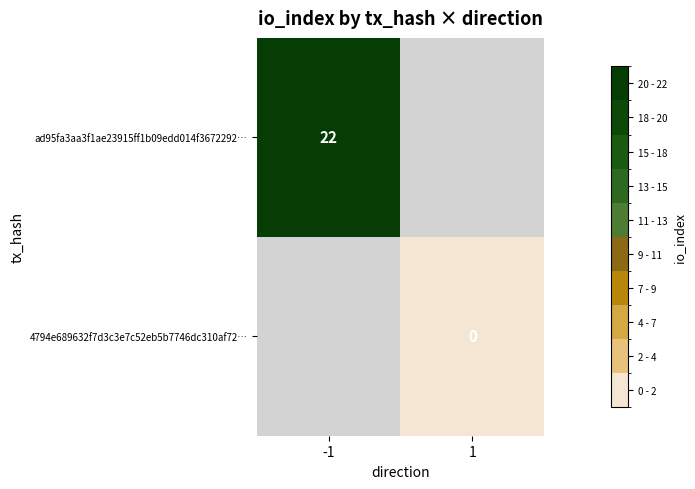

The ad95fa3aa3f1ae23915ff1b09edd014f3672292… series shows 35 at -1. True or false?

False